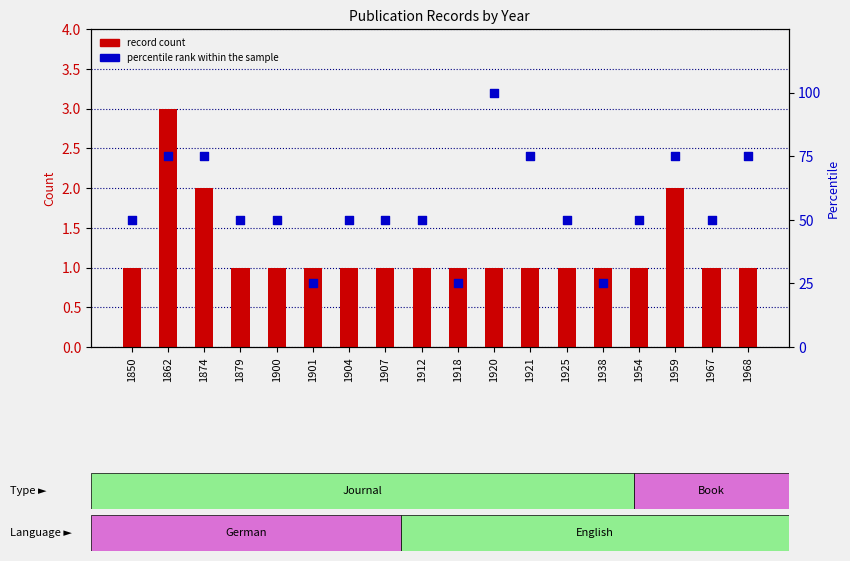

At how many categories does at least one series exceed 17?

18